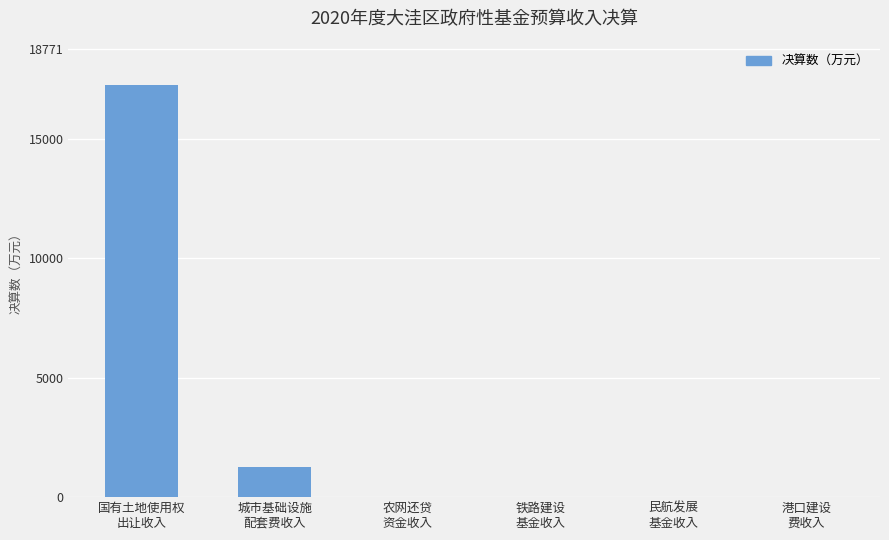

What is the sum of all values?

18500